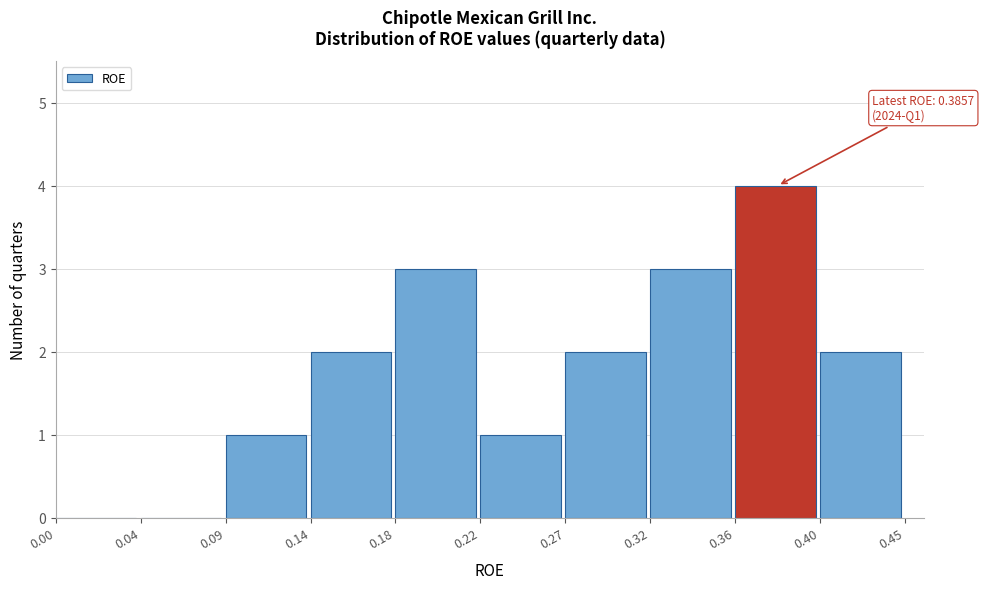

Reading left to right, extract all data points from this chart.

0.00=0	0.04=0	0.09=1	0.14=2	0.18=3	0.22=1	0.27=2	0.32=3	0.36=4	0.40=2